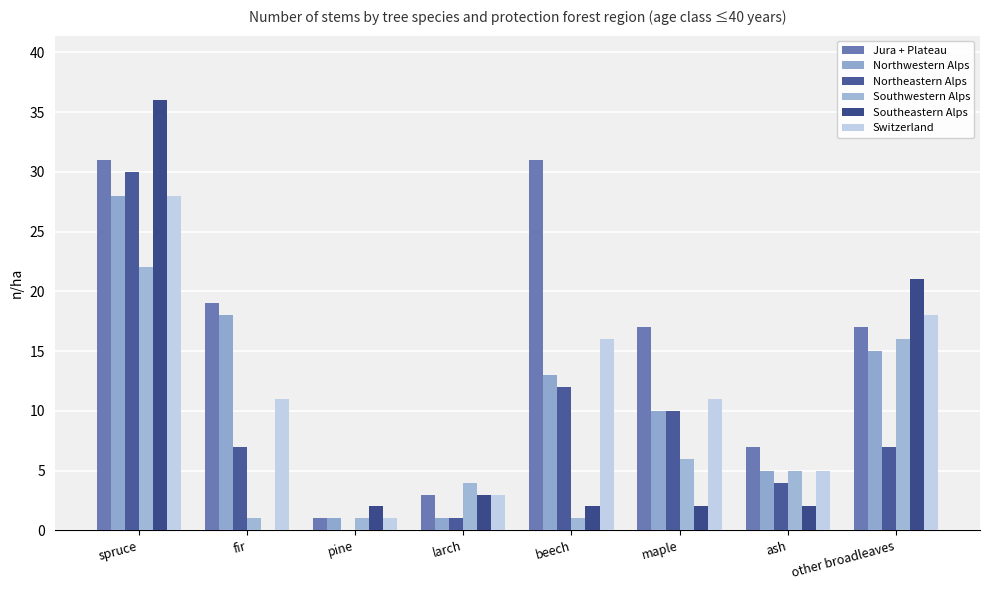

Which has a higher value, spruce or other broadleaves?

spruce